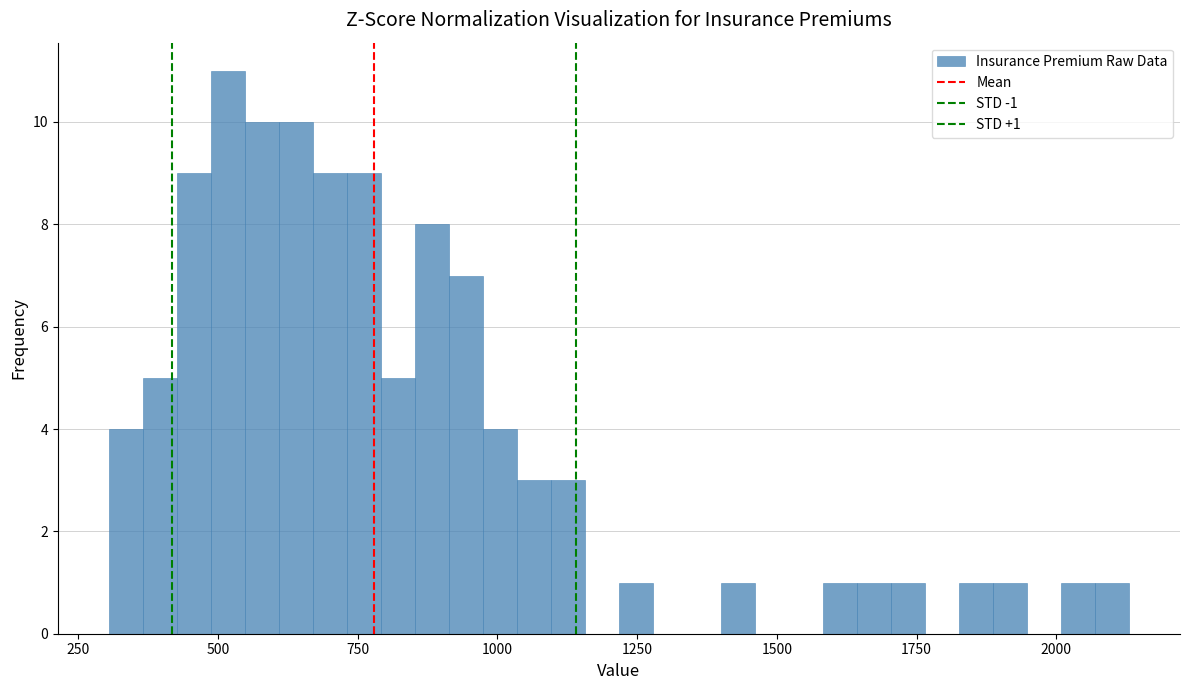

Read against the x-axis, roughly where is the centre of the tallest bar?

500